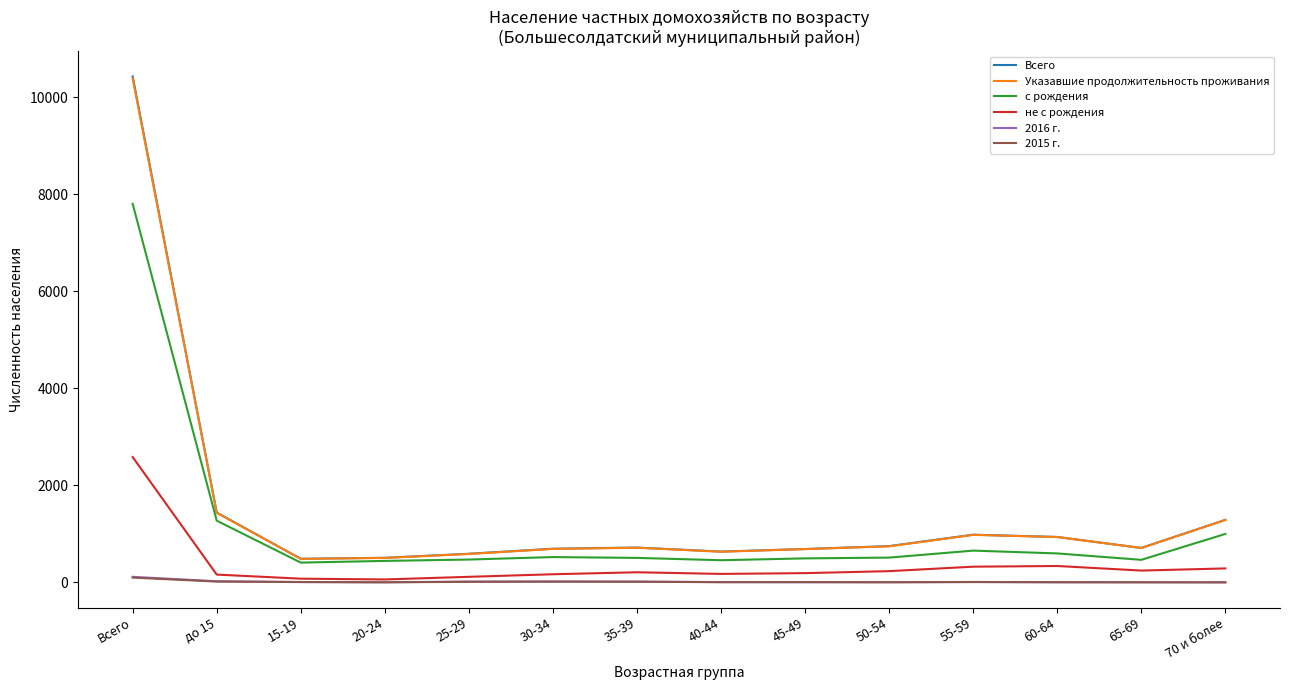

At which label is с рождения closest to 4104?

до 15